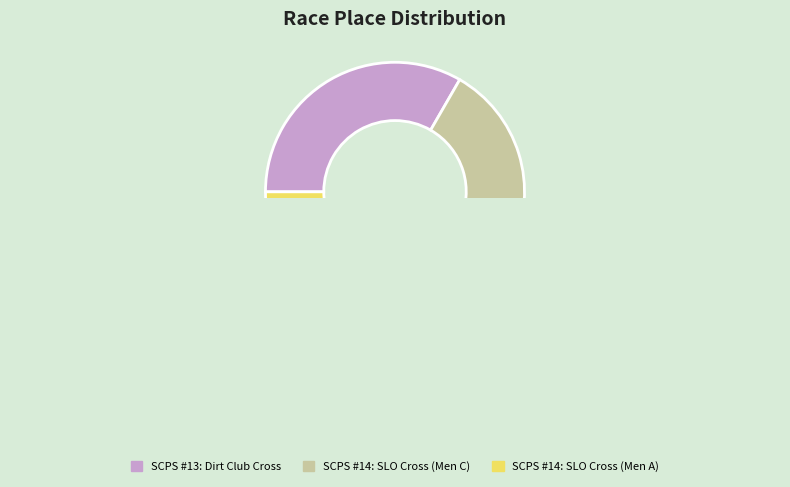

How many slices are in this pie chart?

3